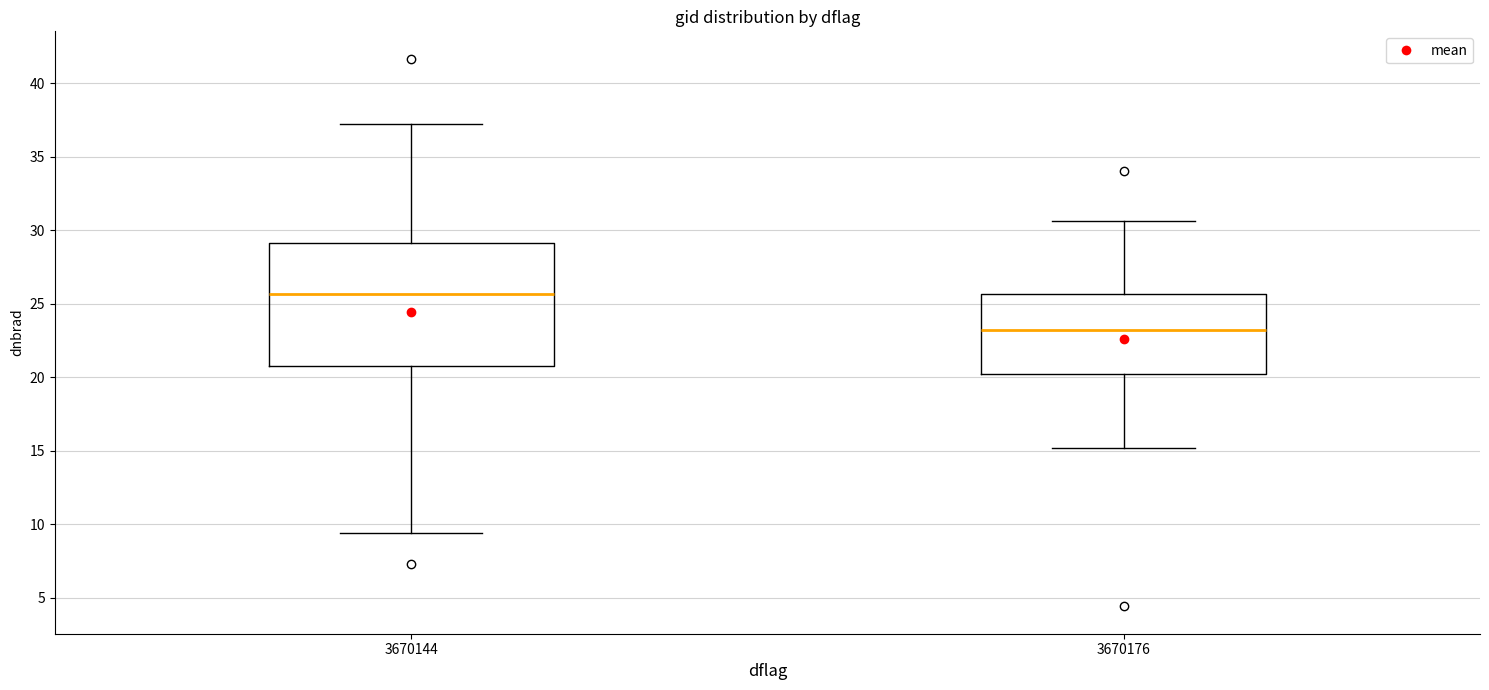

Which box is the tallest, from its lower edge to its upper edge?

3670144